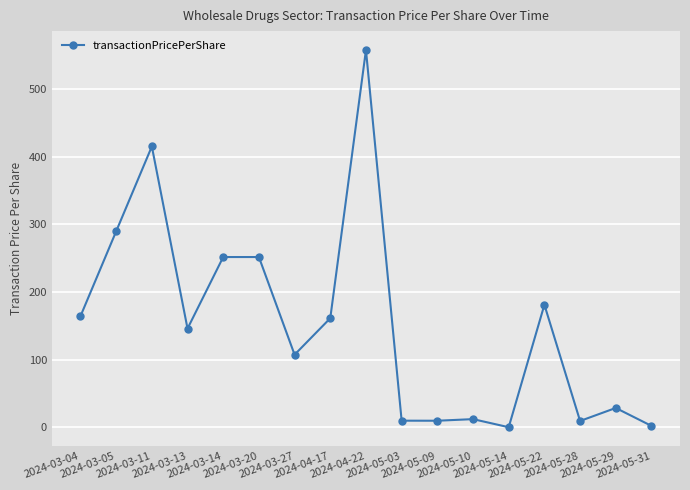

What is the difference between the maximum and minimum values?

557.9